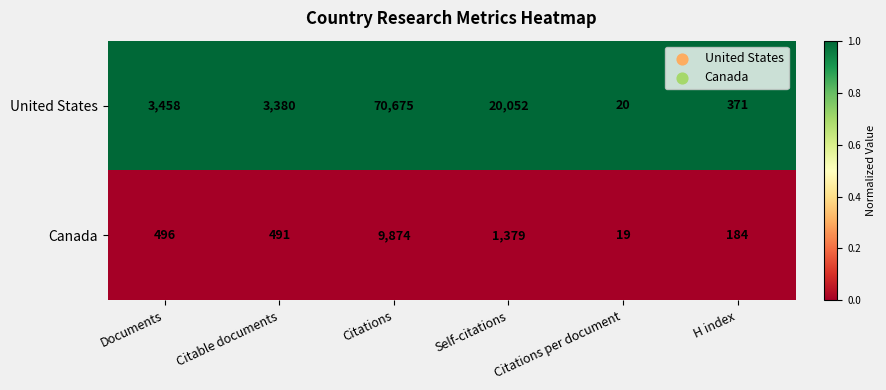

At which label does Canada reach its peak?

Citations